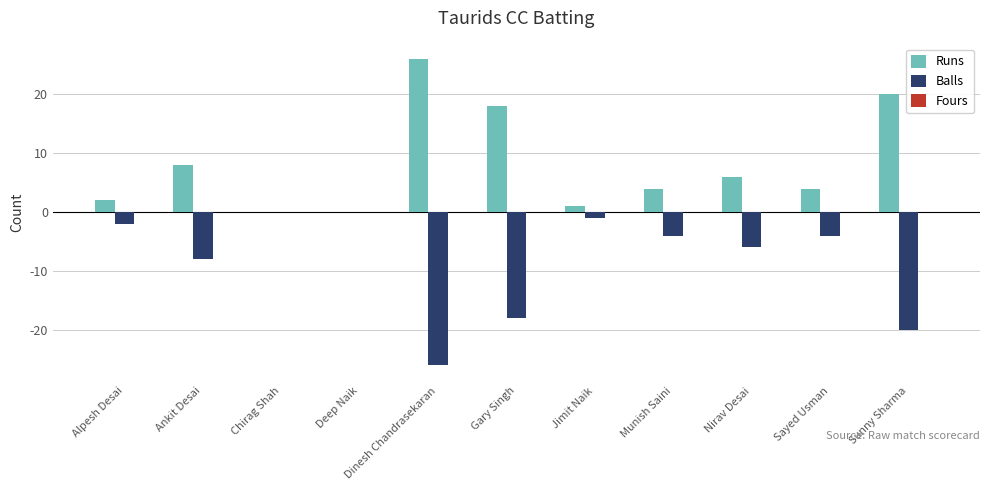

The value of Runs at Deep Naik is -10. True or false?

False